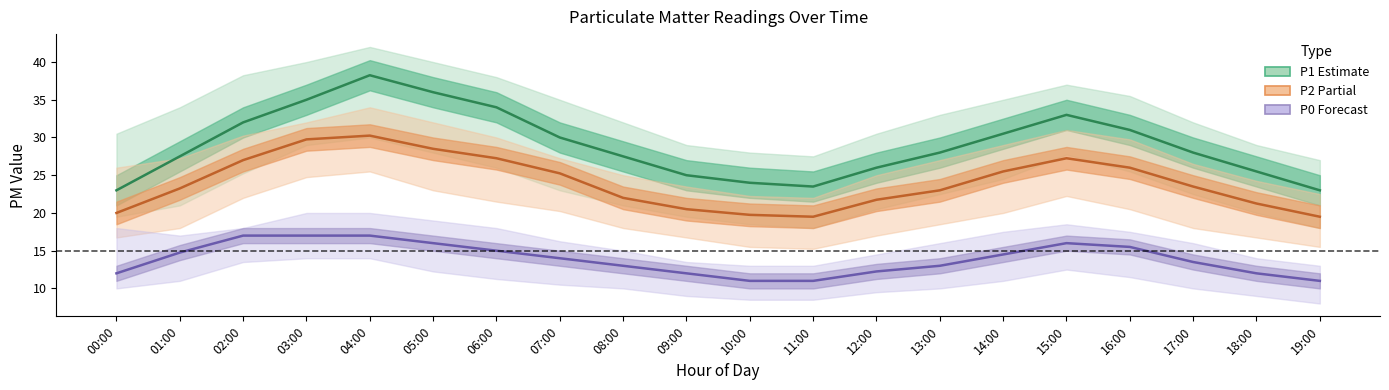

True or false: P1 (Estimate) has more than 2 interior local peaks.

False